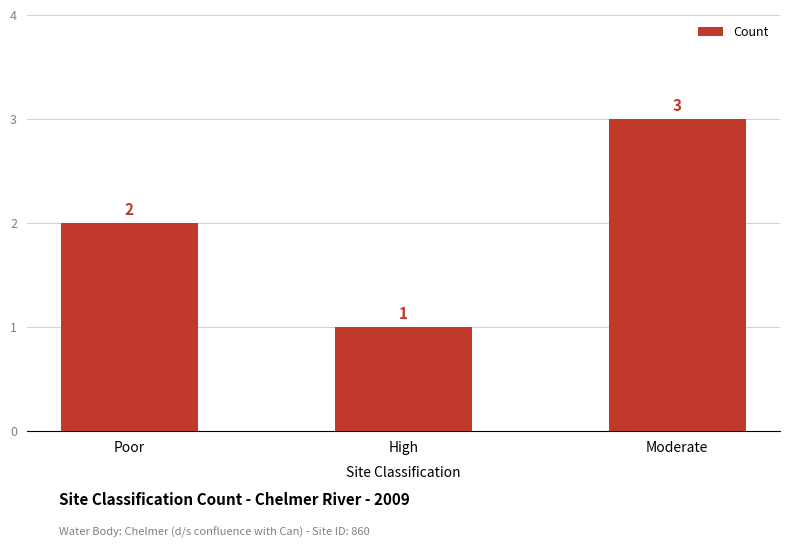

Rank the categories by value from highest to lowest.

Moderate, Poor, High